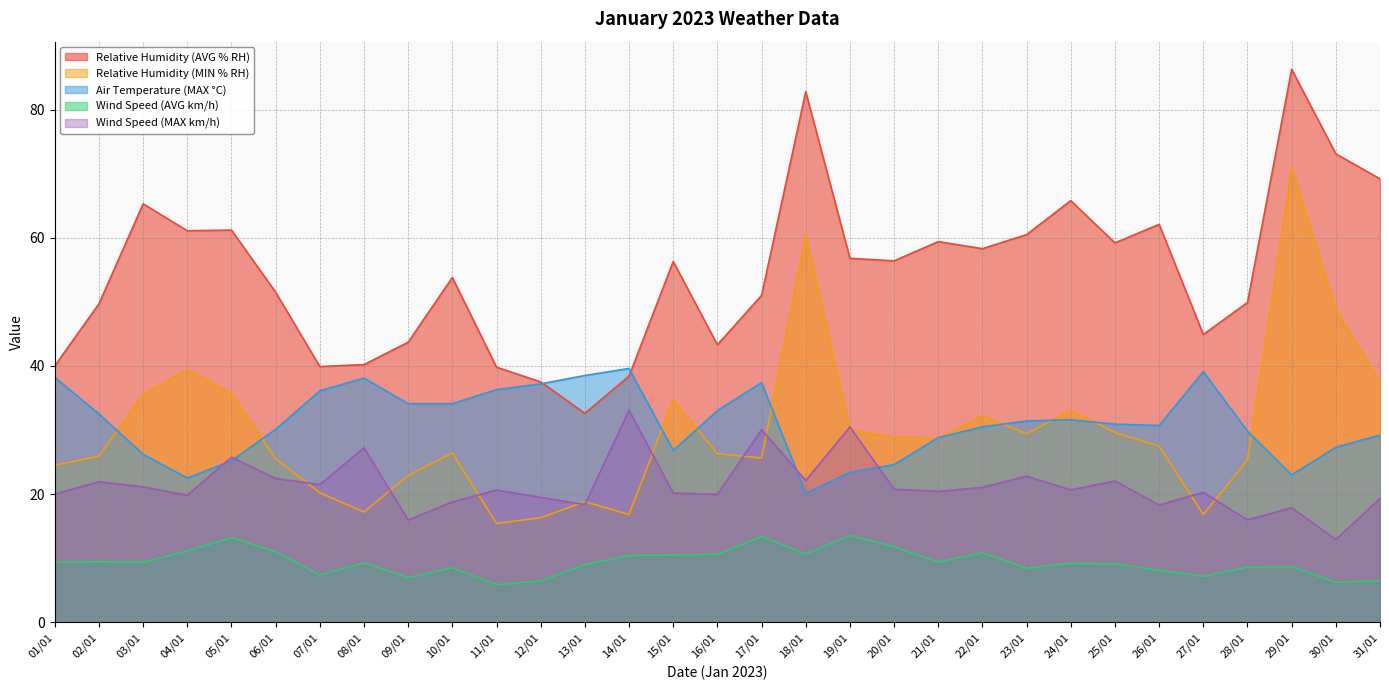

True or false: Wind Speed (AVG km/h) and Relative Humidity (MIN % RH) intersect in this chart.

False